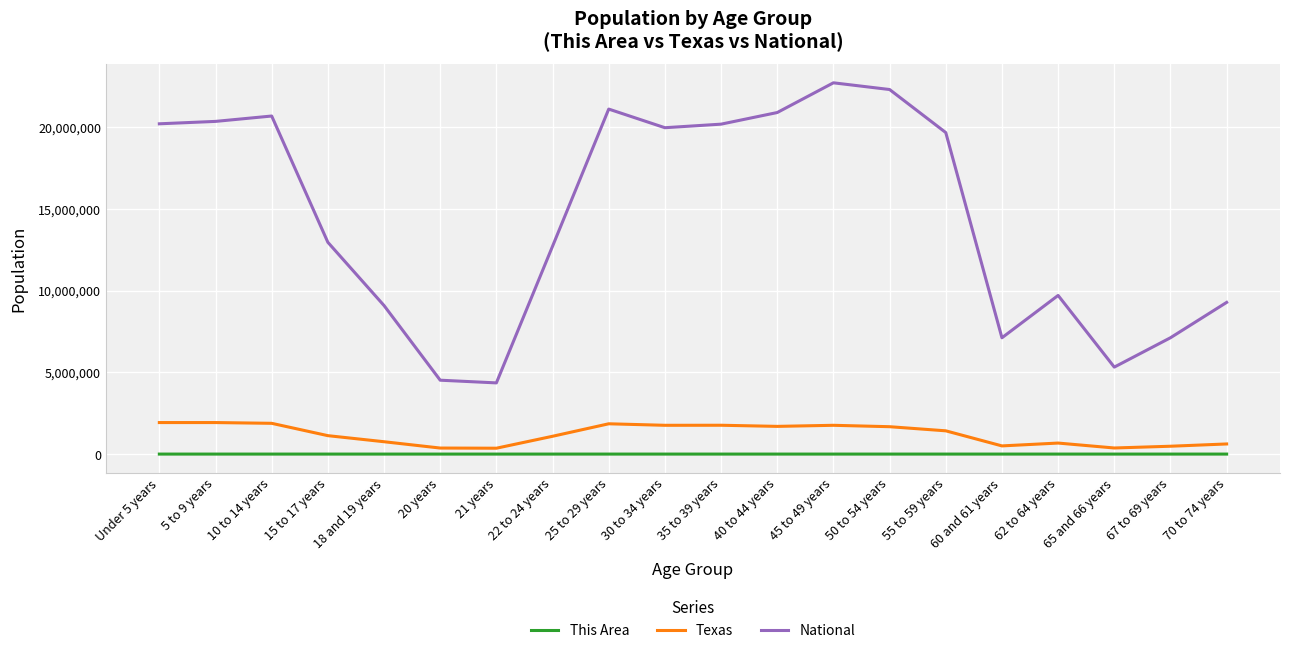

What position from the right is 21 years?

14